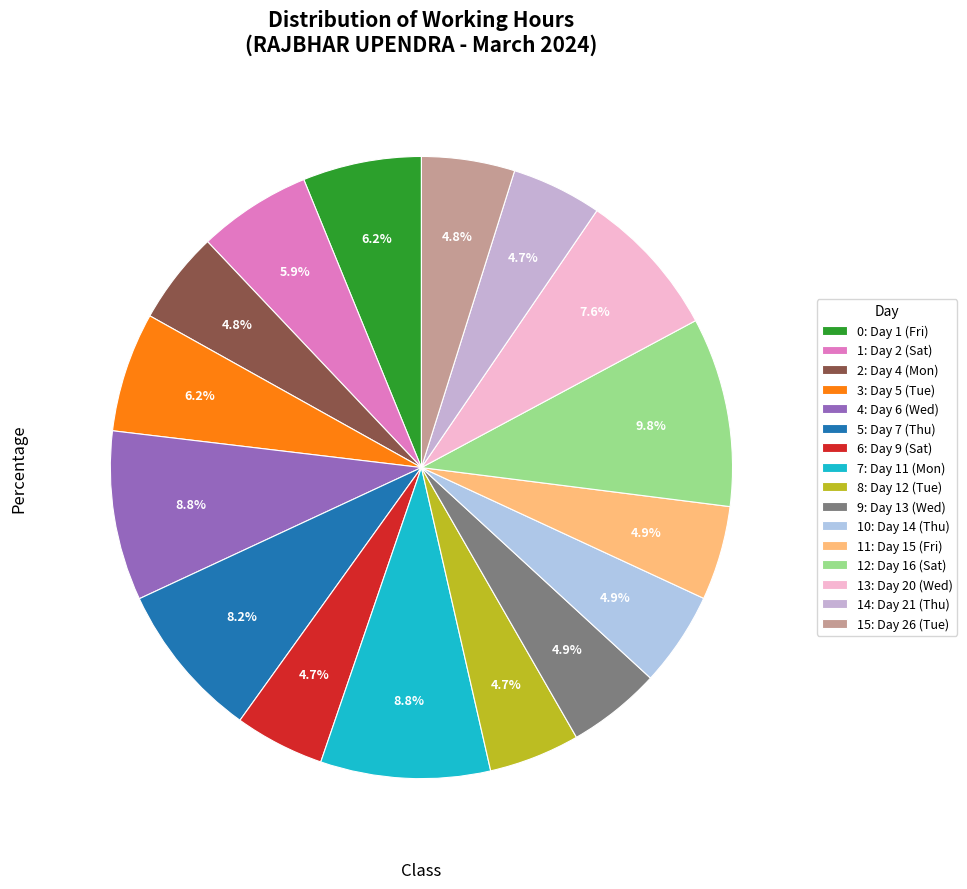

How many segments does this pie chart have?

16